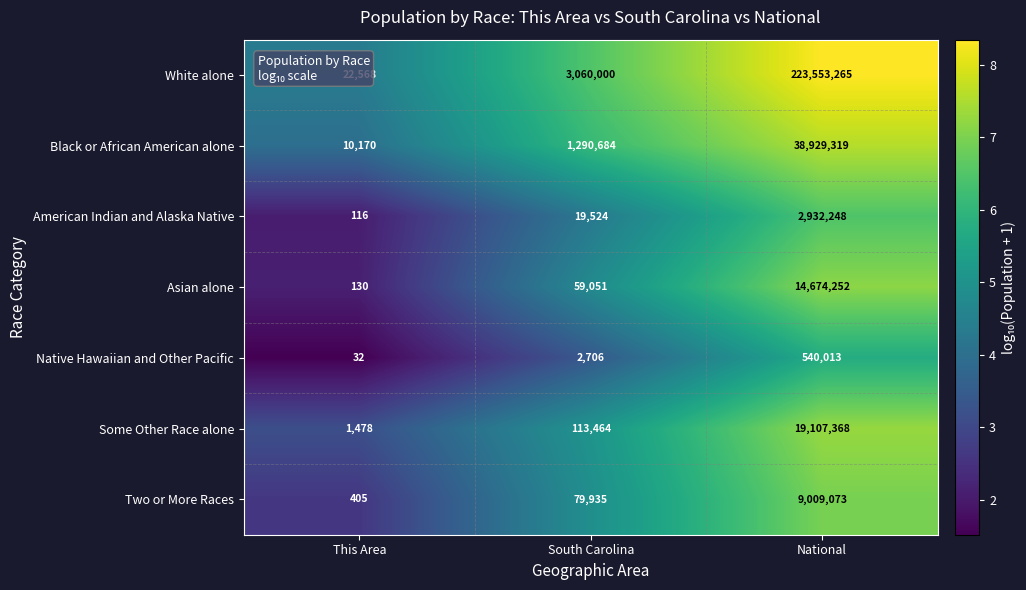

At which label is American Indian and Alaska Native closest to 1466182?

South Carolina